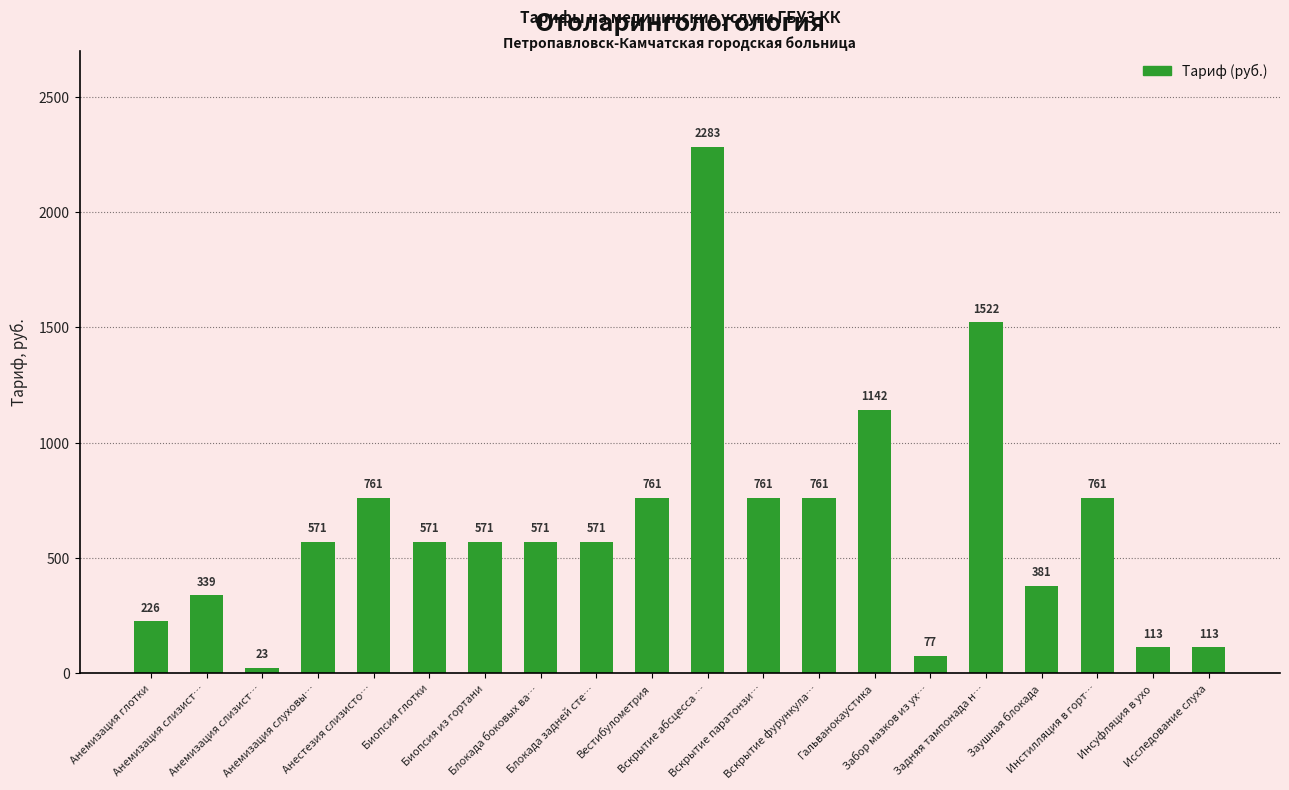

How many values are below 571?

7